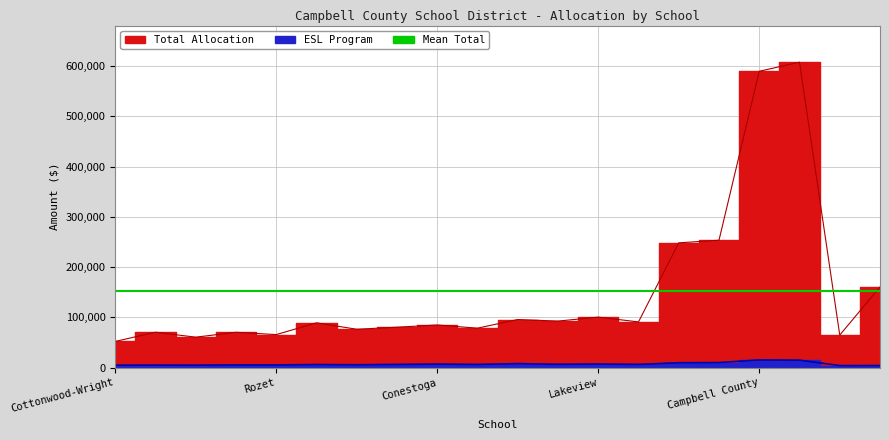

Reading right to left, transcribe all the data shown in this chart.

ESL Program: 4069.3	3961.2	14759.7	15260.7	9951.6	9623.6	6271.5	7082.5	6451.8	7936.7	6109.3	6938.3	6181.4	5604.7	6055.3	5280.3	5316.4	4793.8	4901.9	4763.1
Total Allocation: 160406.8	64643.1	607675.6	589646.0	253368.2	248215.4	90829.0	100370.0	92487.1	95599.8	78391.1	84749.1	80284.4	76241.0	89026.6	65605.8	70162.4	60484.4	70328.8	51975.0